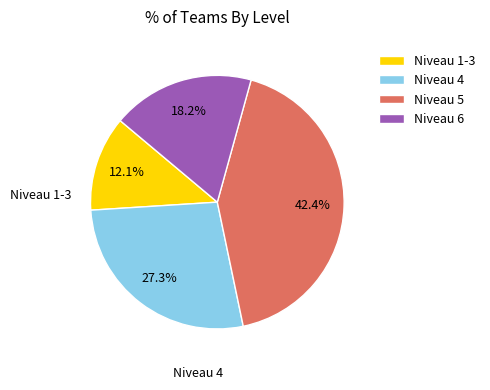

To the nearest percent, what is the difference between the largest and smallest slice percentages?

30%